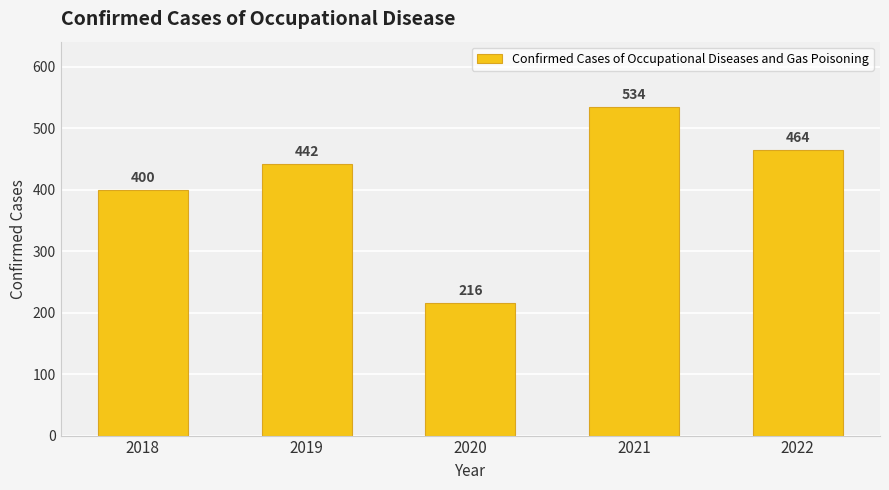

At which category does the chart reach its peak across all series?

2021